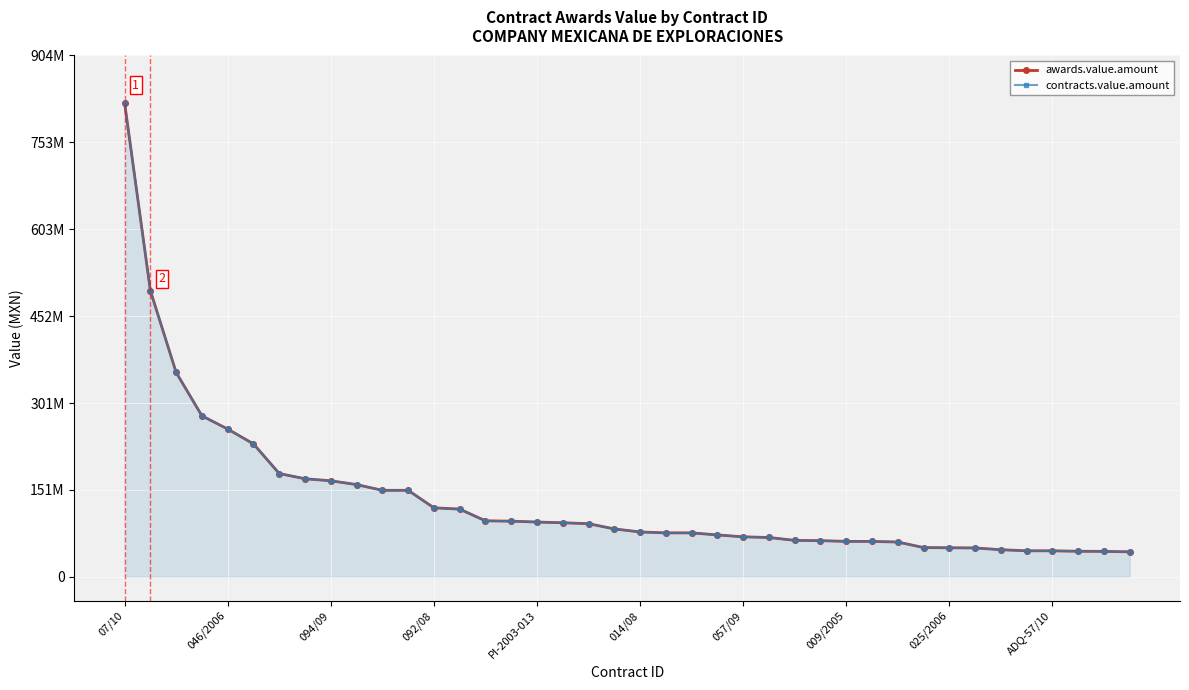

What is the sum of all awards.value.amount values?

5377435038.0